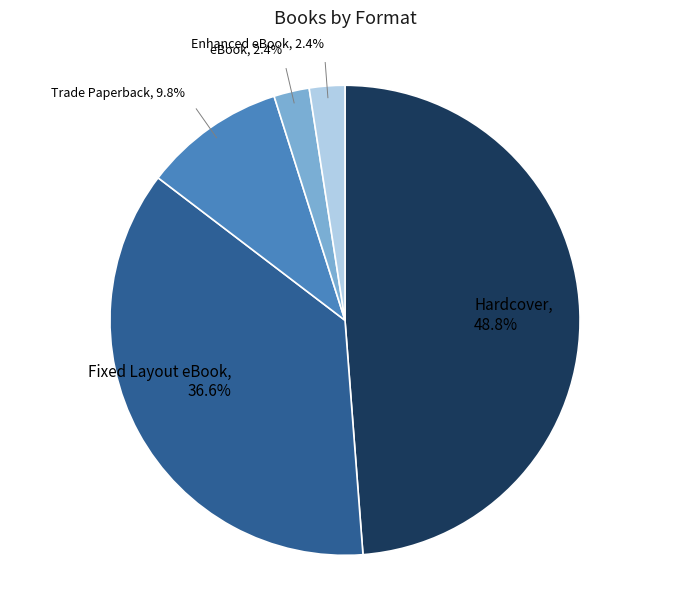

To the nearest percent, what is the difference between the largest and smallest slice percentages?

46%